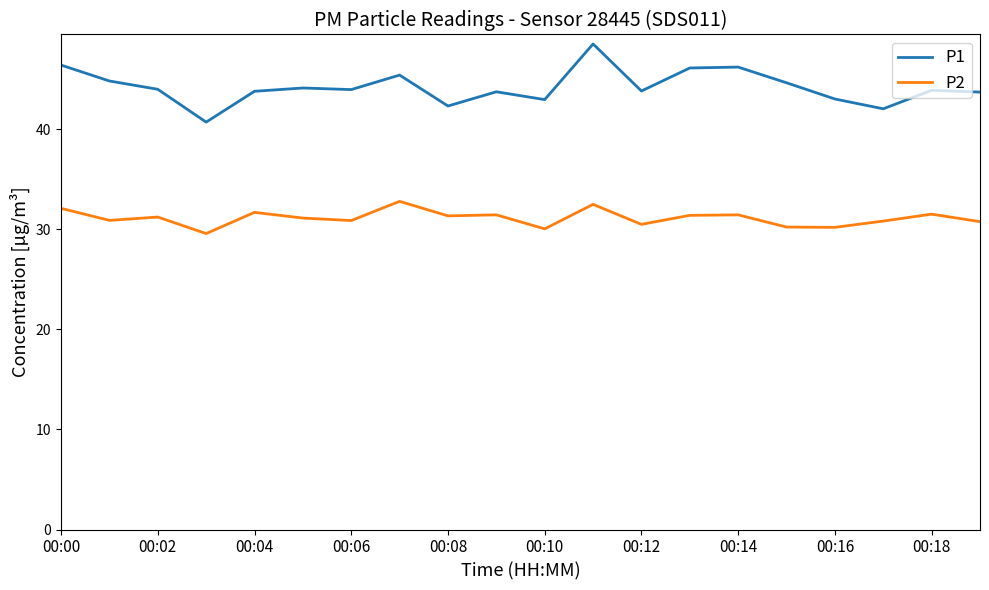

Which series has the largest total across all categories?

P1